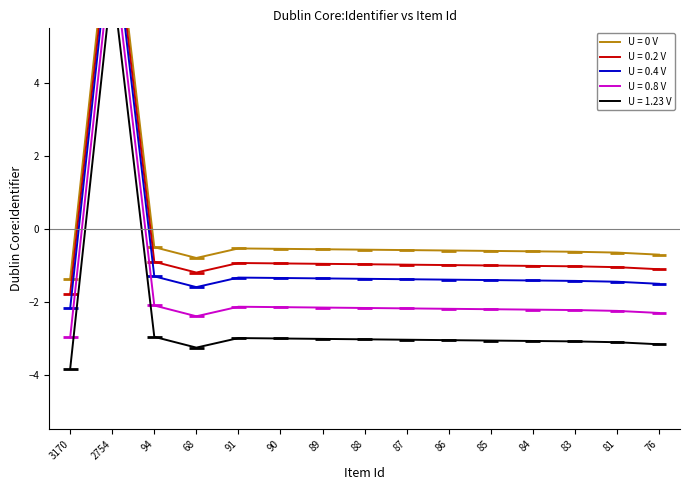

Reading right to left, transcribe all the data shown in this chart.

U = 0 V: -0.7	-0.7	-0.6	-0.6	-0.6	-0.6	-0.6	-0.6	-0.6	-0.6	-0.5	-0.8	-0.5	9.3	-1.4
U = 0.2 V: -1.1	-1.1	-1.0	-1.0	-1.0	-1.0	-1.0	-1.0	-1.0	-1.0	-0.9	-1.2	-0.9	8.9	-1.8
U = 0.4 V: -1.5	-1.5	-1.4	-1.4	-1.4	-1.4	-1.4	-1.4	-1.4	-1.4	-1.3	-1.6	-1.3	8.5	-2.2
U = 0.8 V: -2.3	-2.3	-2.2	-2.2	-2.2	-2.2	-2.2	-2.2	-2.2	-2.2	-2.1	-2.4	-2.1	7.7	-3.0
U = 1.23 V: -3.2	-3.1	-3.1	-3.1	-3.1	-3.1	-3.0	-3.0	-3.0	-3.0	-3.0	-3.3	-3.0	6.9	-3.8